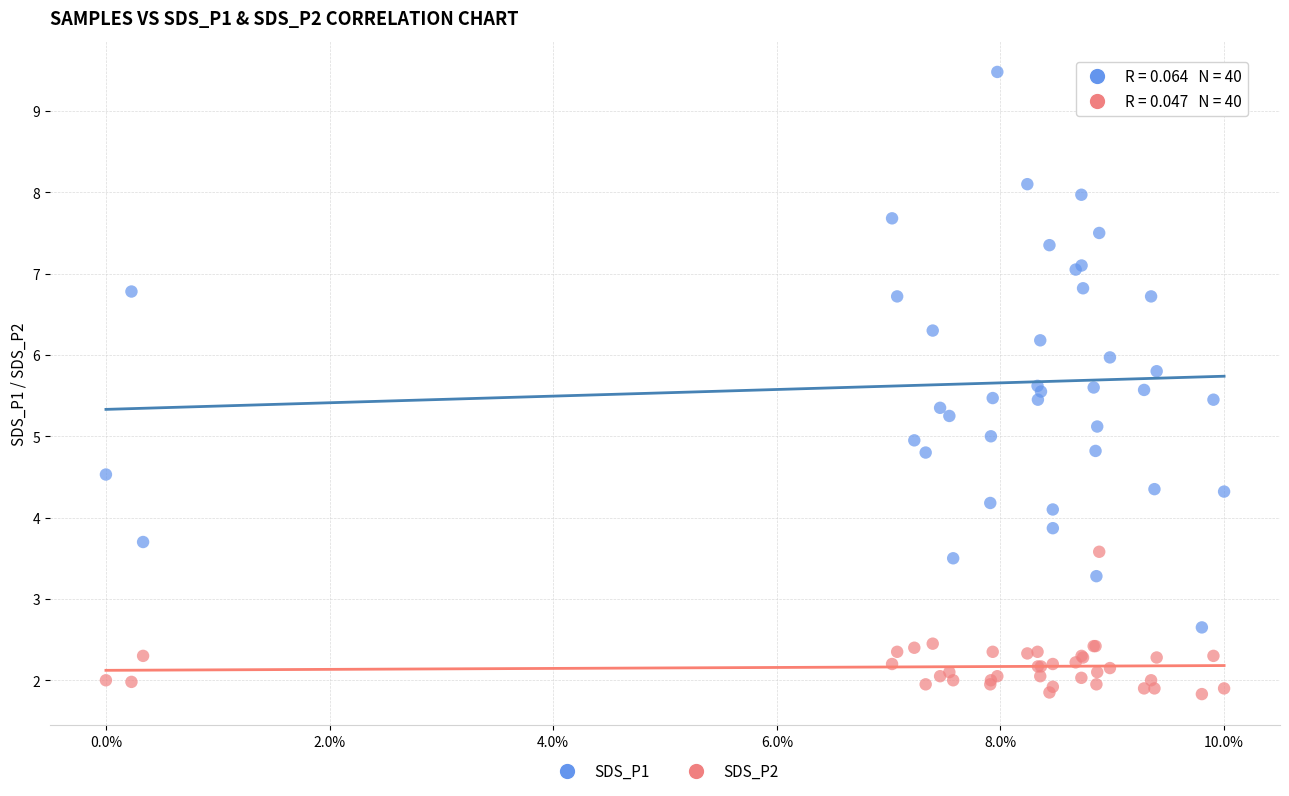

Which series has the largest Y range (max minus min)?

SDS_P1